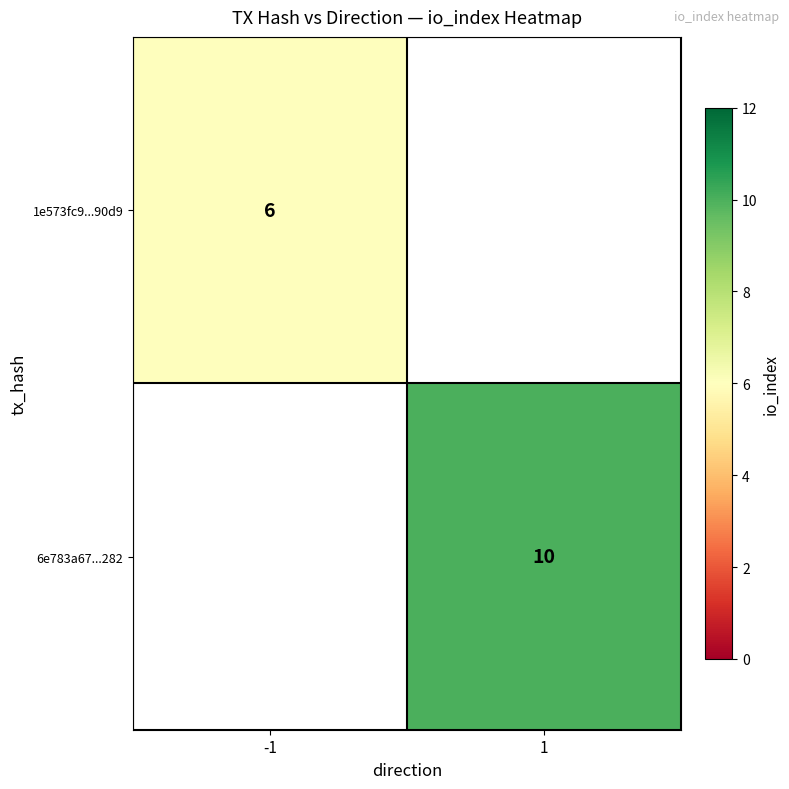

The value of 1e573fc9...90d9 at -1 is 6. True or false?

True